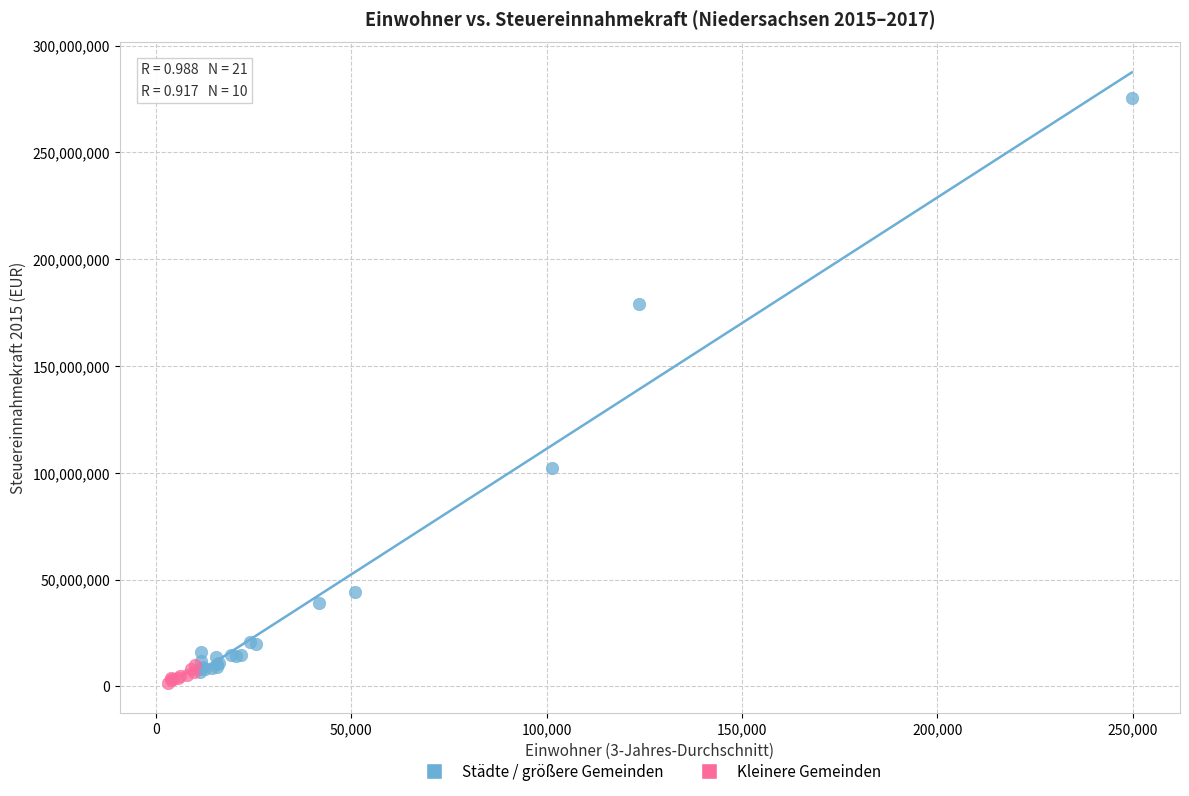

Which series has the largest Y range (max minus min)?

Städte / größere Gemeinden